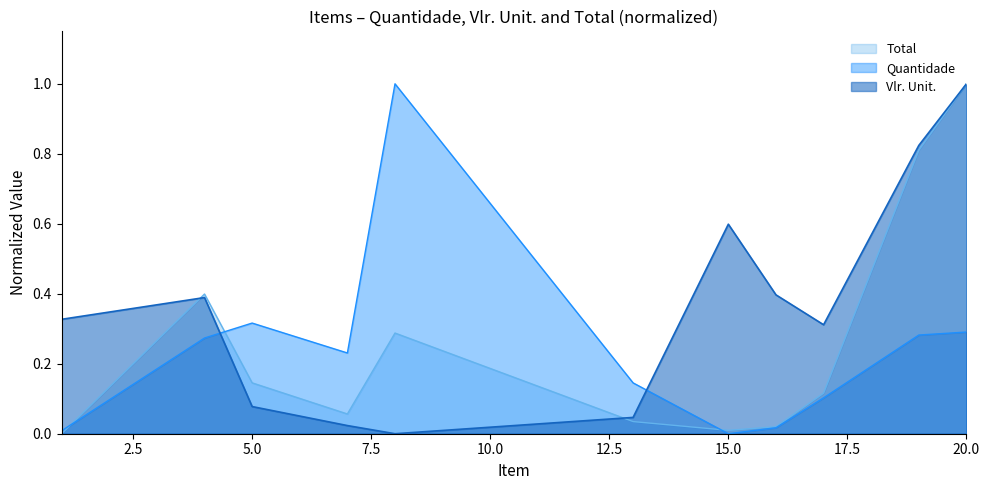

Which has a higher value, 17 or 8?

8